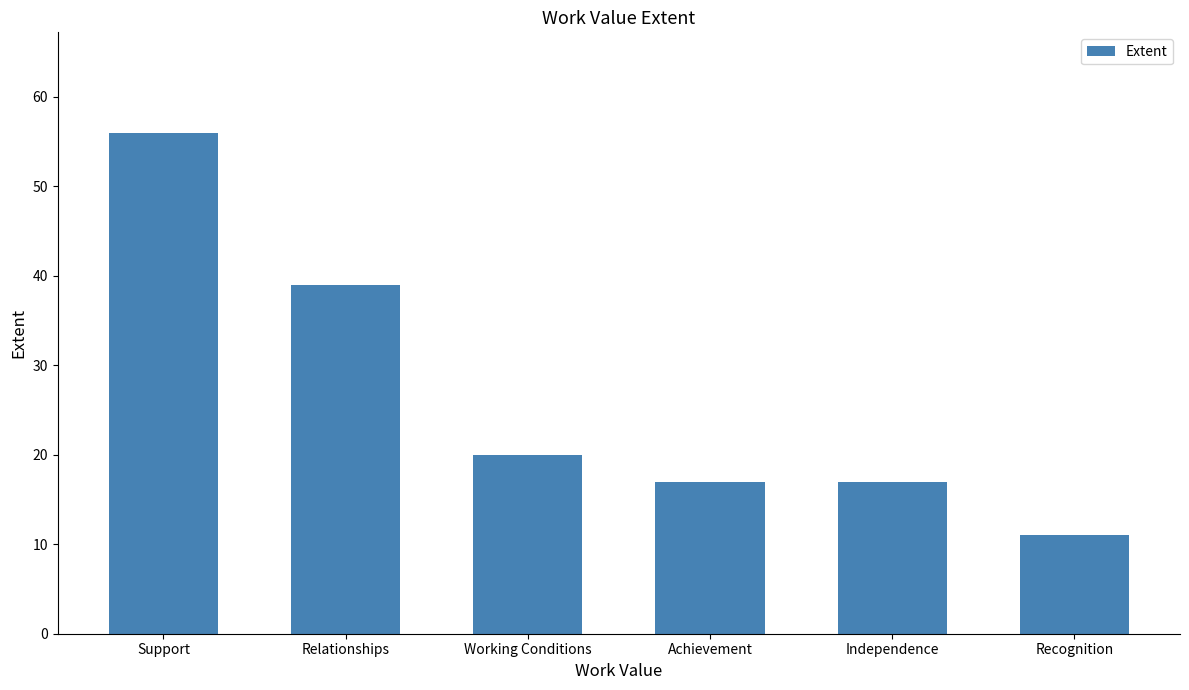

What is the value of the 5th bar from the left?

17